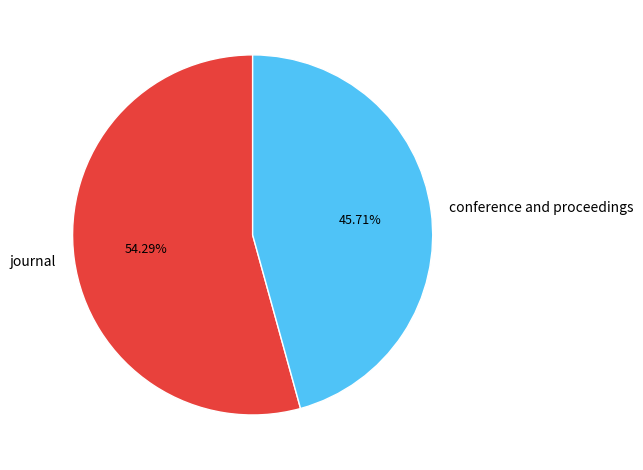

What percentage do conference and proceedings and journal together represent?

100.0%